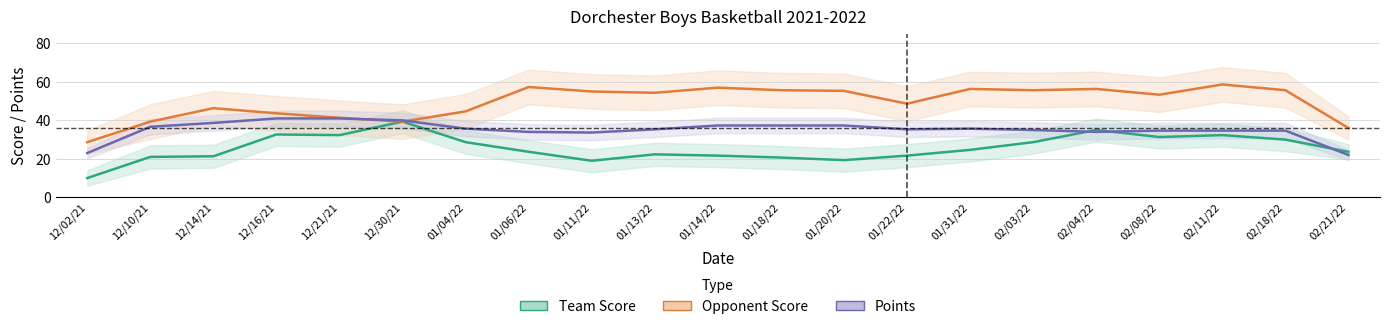

Which category has the lowest value in the Points series?

02/21/22